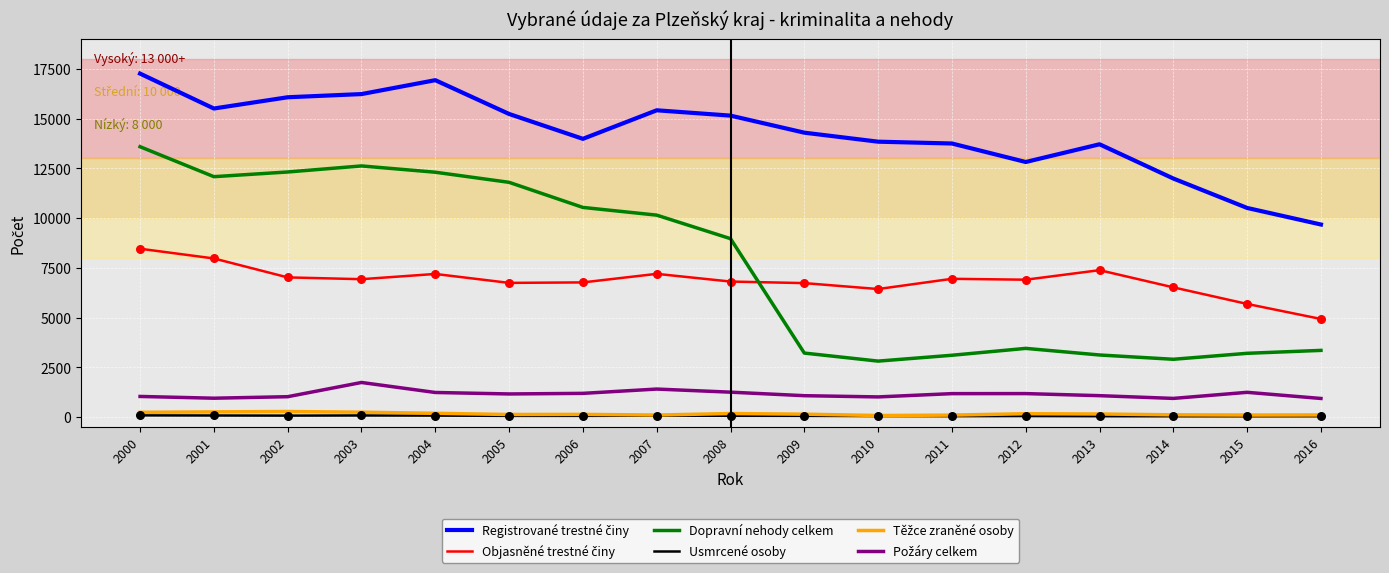

What is the total value across all series at 2006?

32681